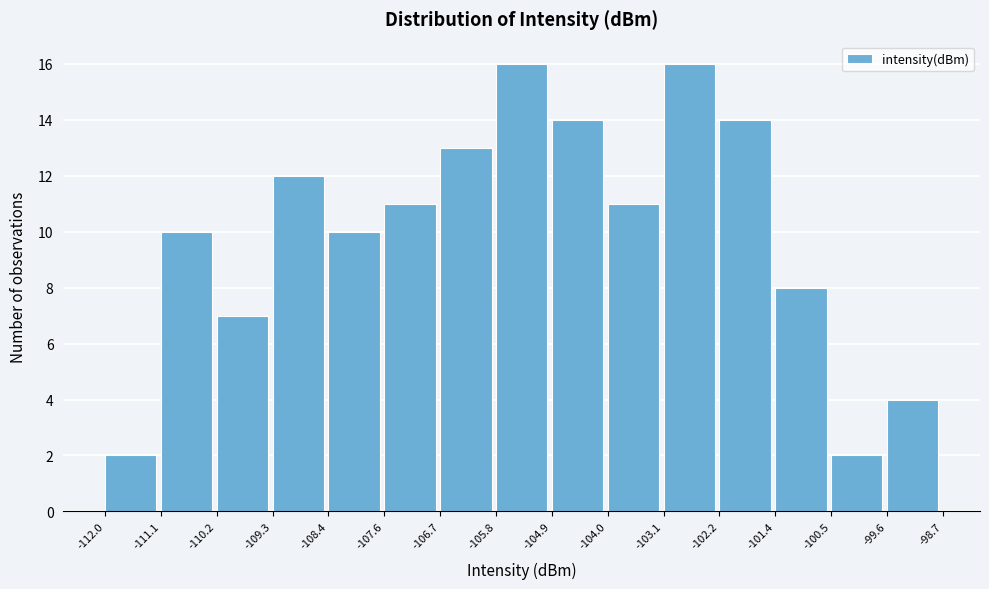

Reading left to right, transcribe this chart: for each bar, give the range it covers on the x-axis and its height. The values are not printed on the chart, so give them approximately, as read against the axis.

-112.0 to -111.1: 2
-111.1 to -110.2: 10
-110.2 to -109.3: 7
-109.3 to -108.4: 12
-108.4 to -107.6: 10
-107.6 to -106.7: 11
-106.7 to -105.8: 13
-105.8 to -104.9: 16
-104.9 to -104.0: 14
-104.0 to -103.1: 11
-103.1 to -102.2: 16
-102.2 to -101.4: 14
-101.4 to -100.5: 8
-100.5 to -99.6: 2
-99.6 to -98.7: 4